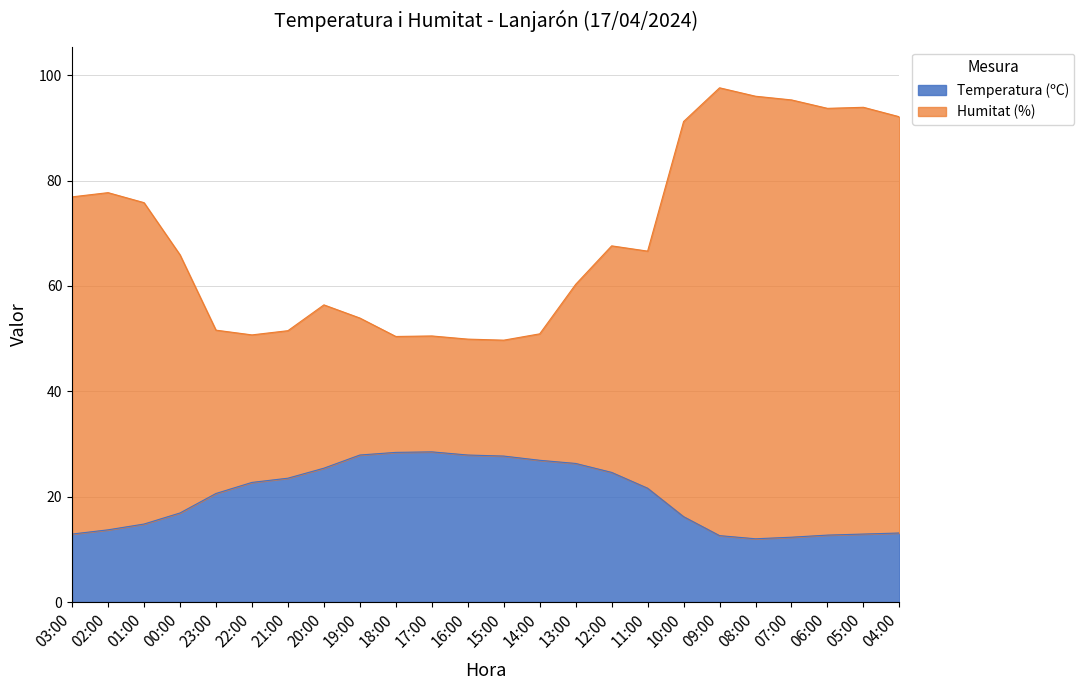

Which series changed the most between 17:00 and 11:00?

Humitat (%)